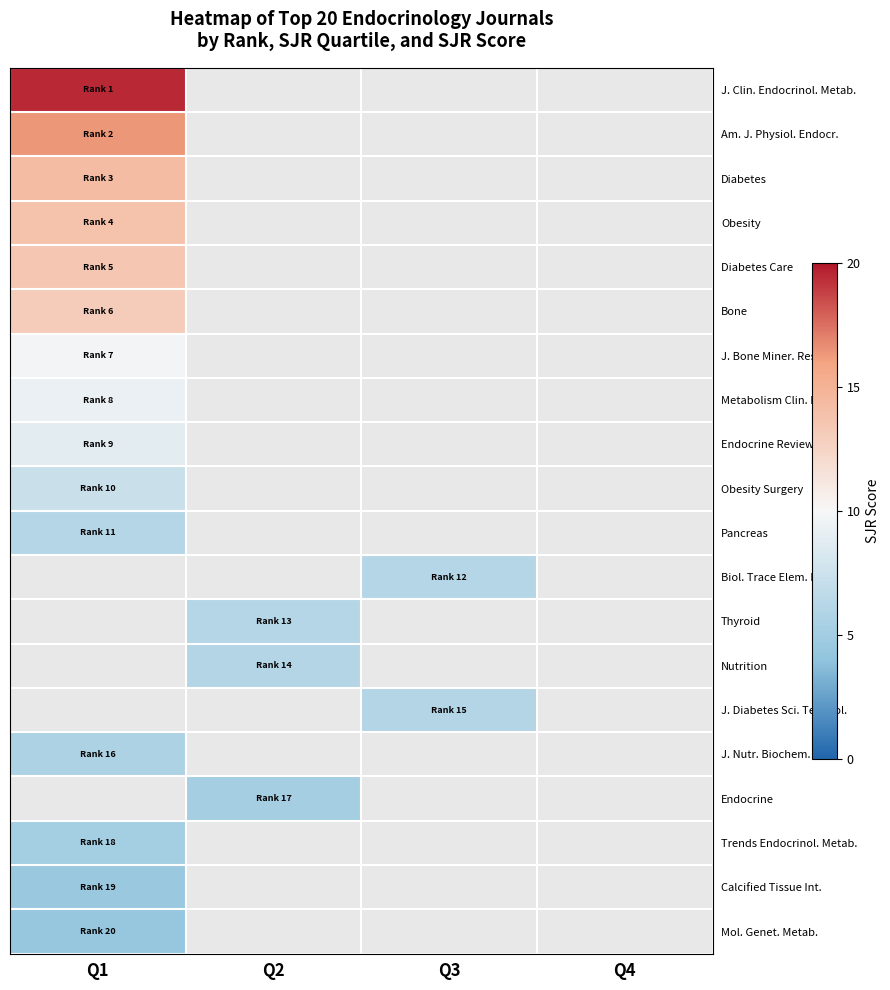

What is the minimum value shown in the chart?

4.3